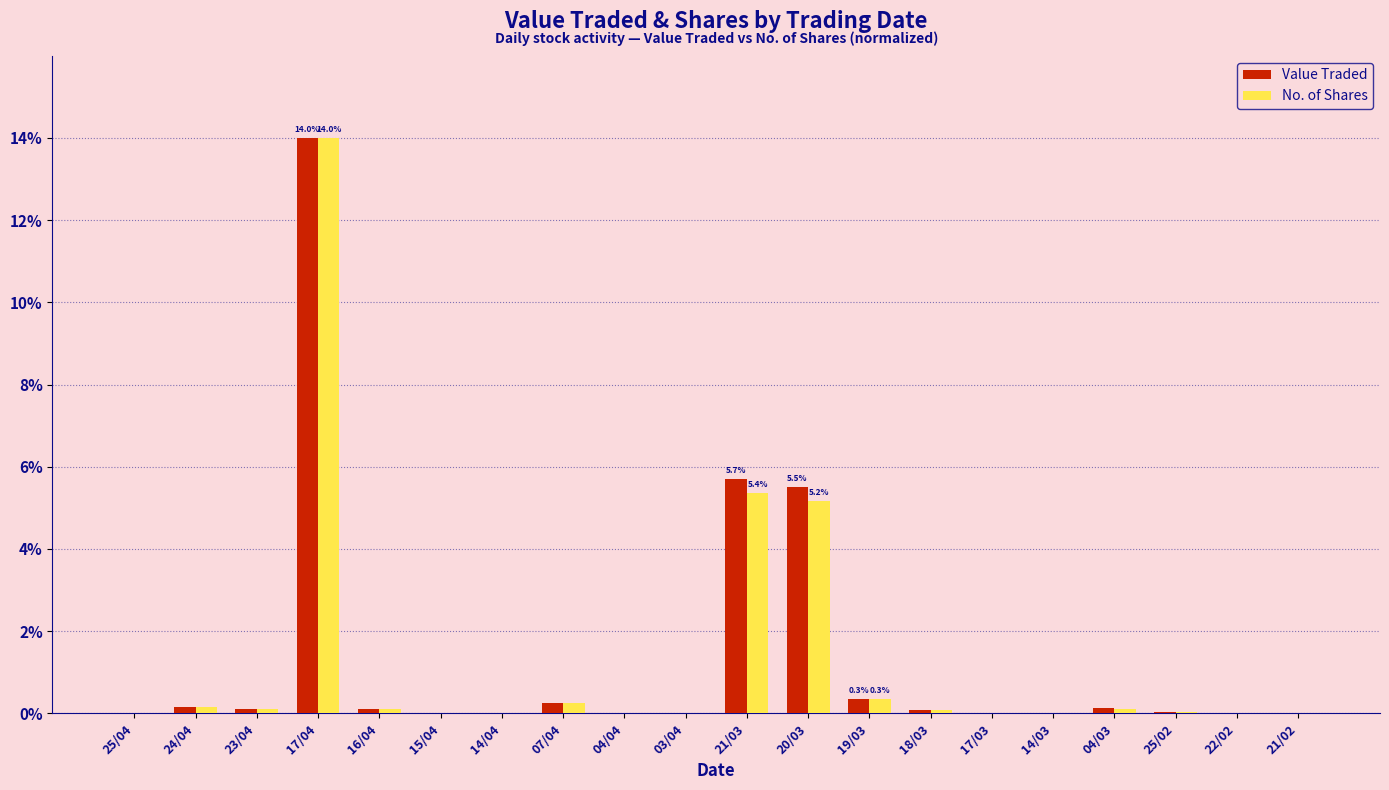

What is the maximum value for Value Traded?

14.0